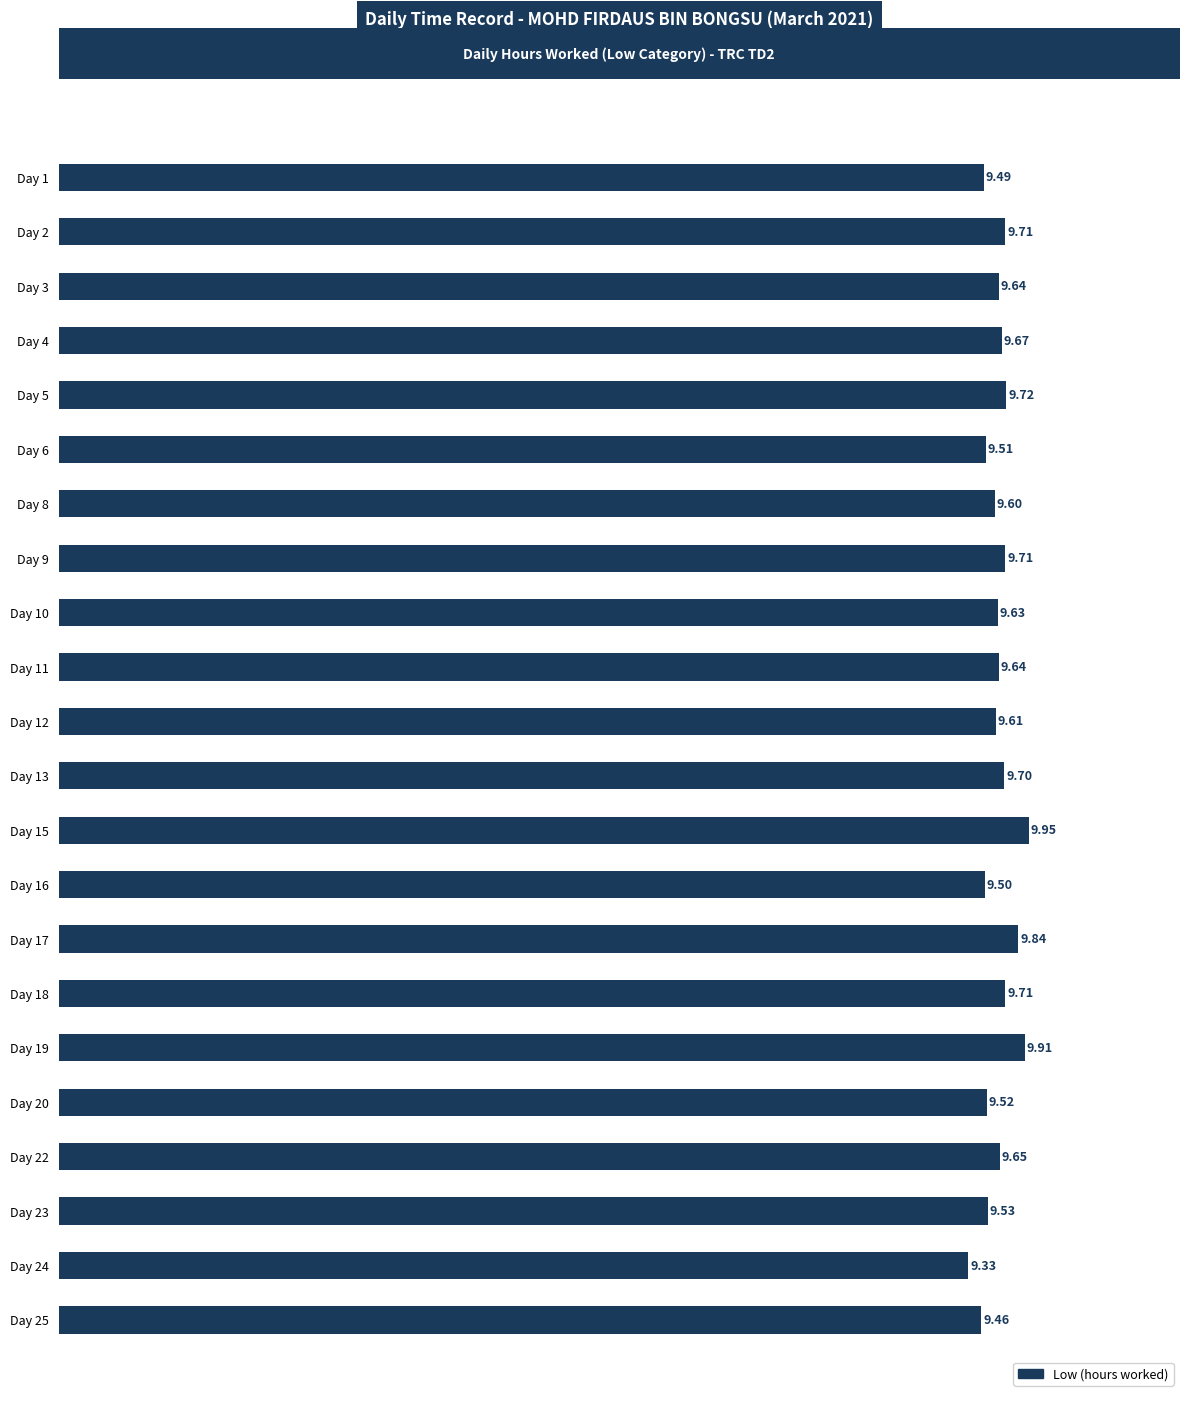

What is the sum of all values?

212.0